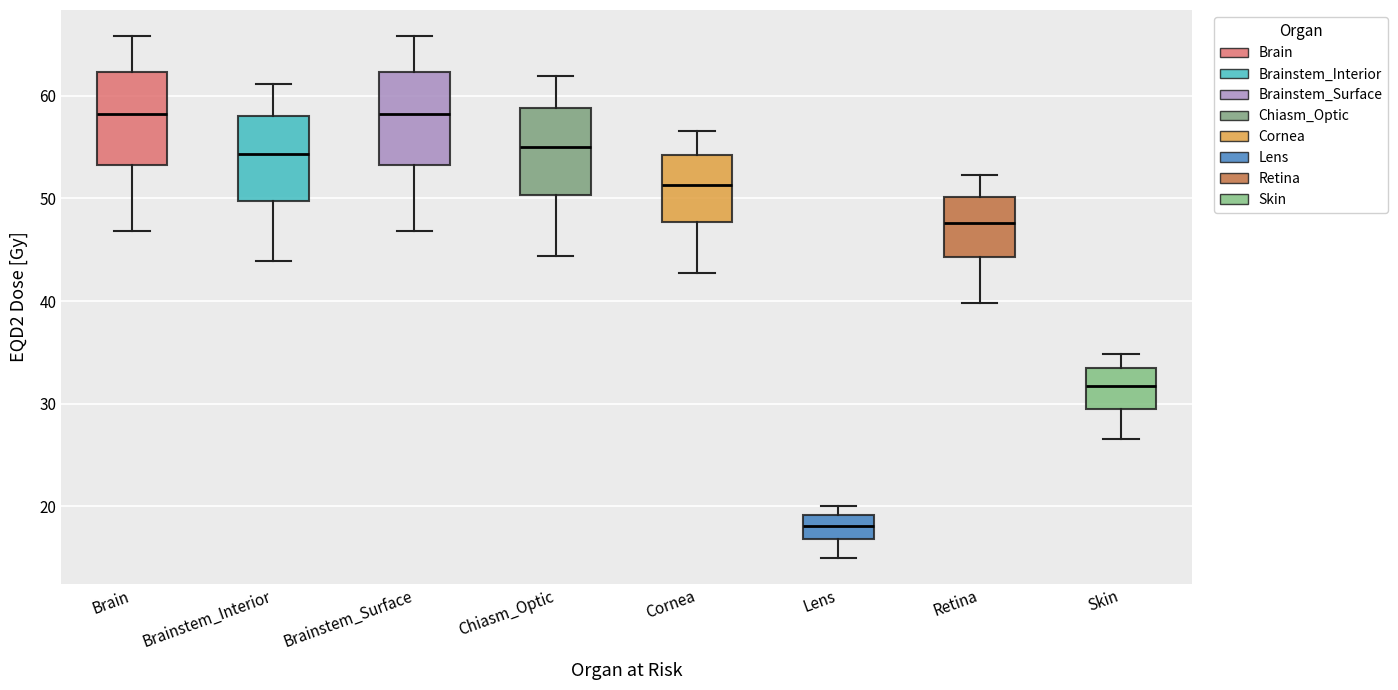

Where does the median line of the box for Brainstem_Surface sit on the y-axis? The values are not printed on the chart, so give them approximately, as read against the axis.

58